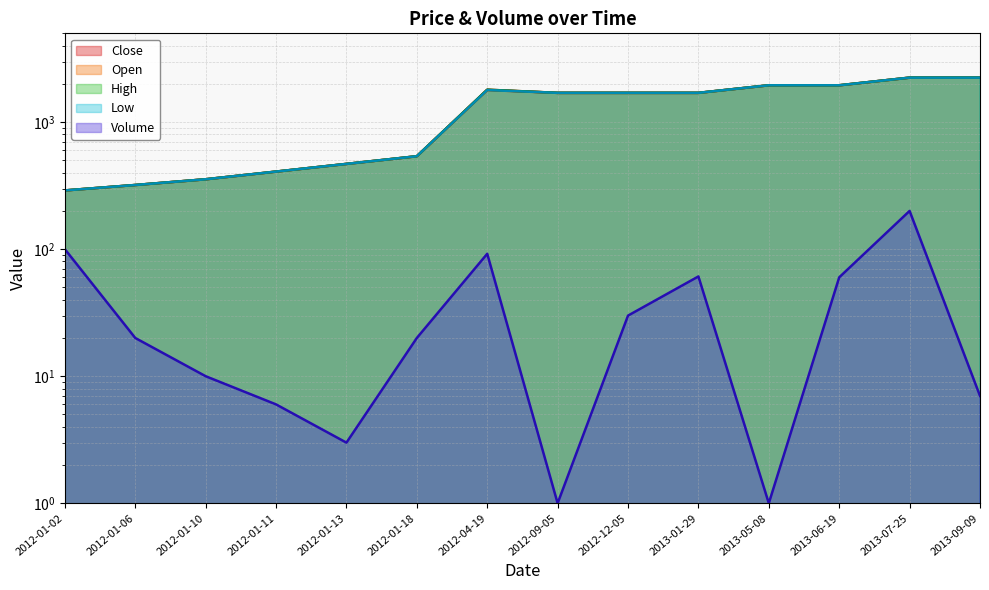

How many data points in Low are less than 1700?

6